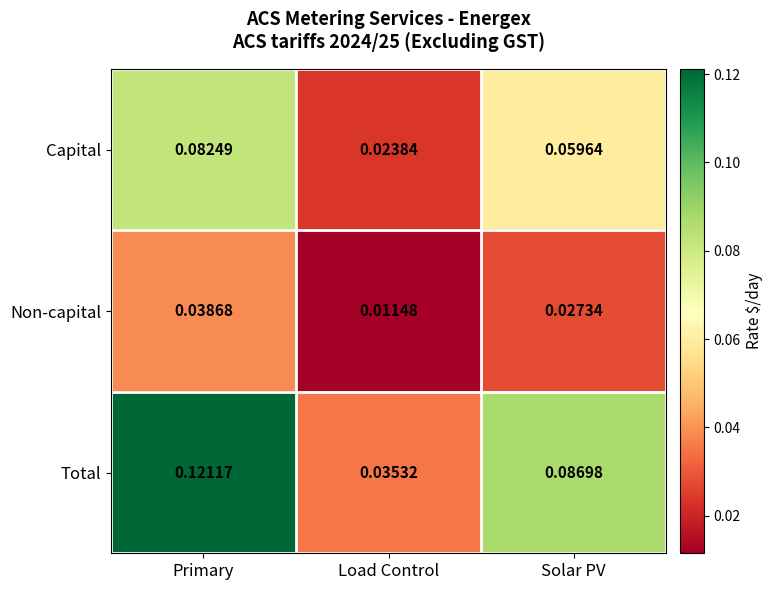

Which series has the largest range (max minus min)?

Total